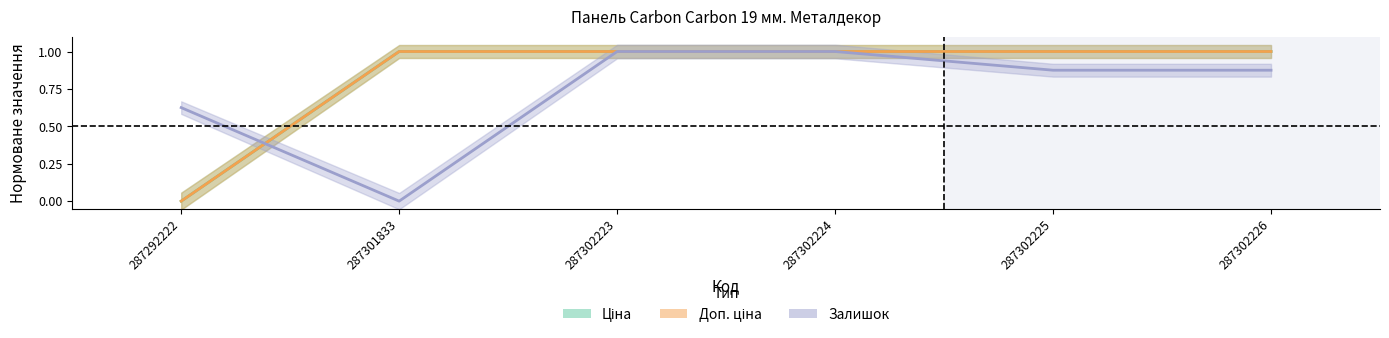

List the series in order of their peak value, highest first.

Ціна, Доп. ціна, Залишок